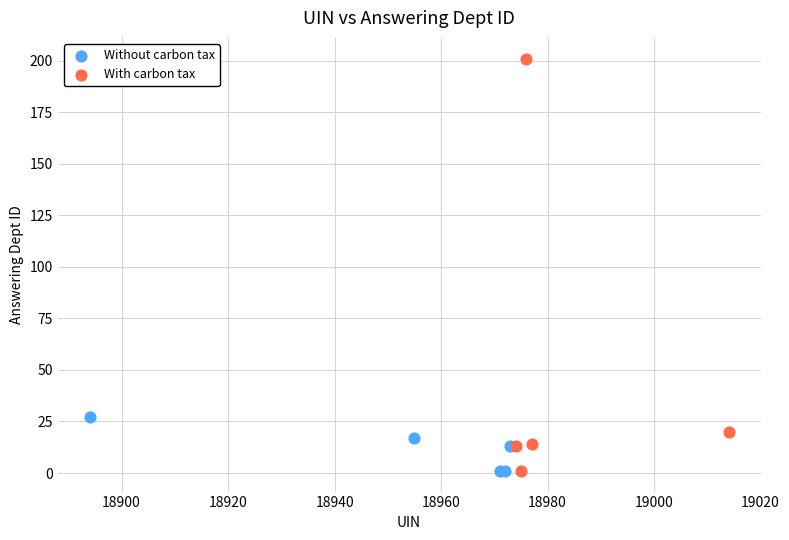

Which series has the widest spread of Y values?

With carbon tax